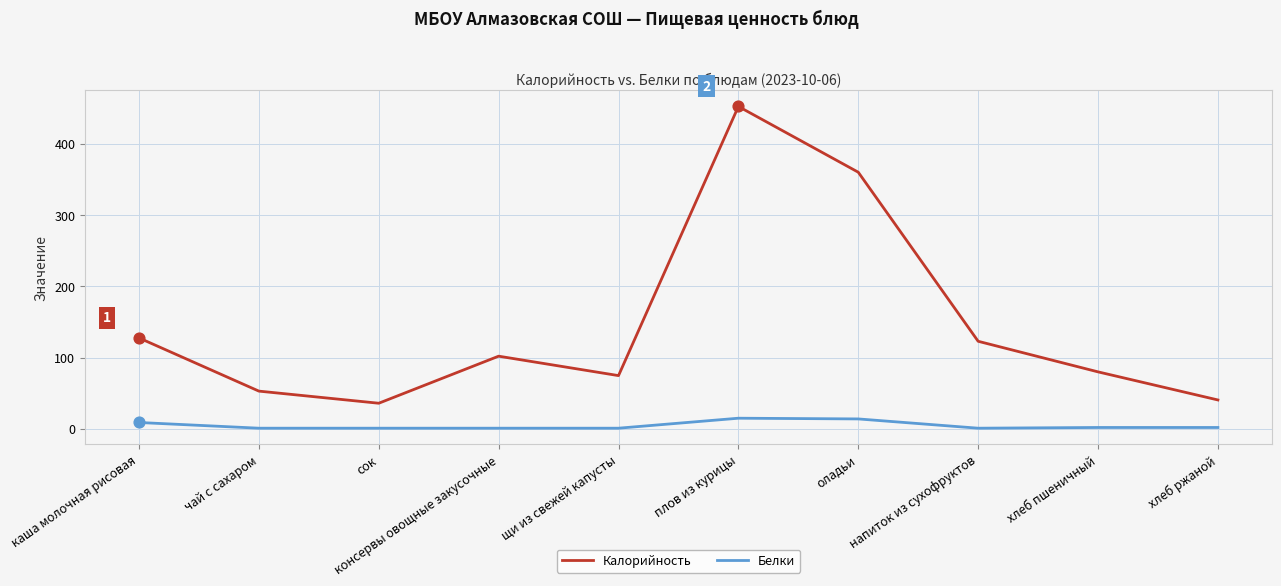

What is the difference between the highest and lowest values at плов из курицы?

437.2